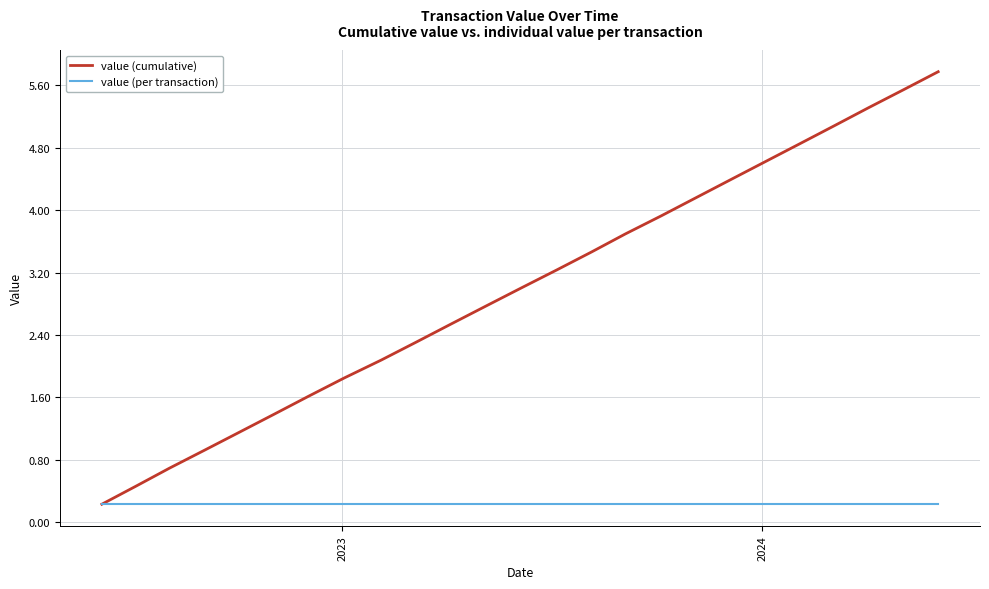

Which series has the largest total across all categories?

value (cumulative)